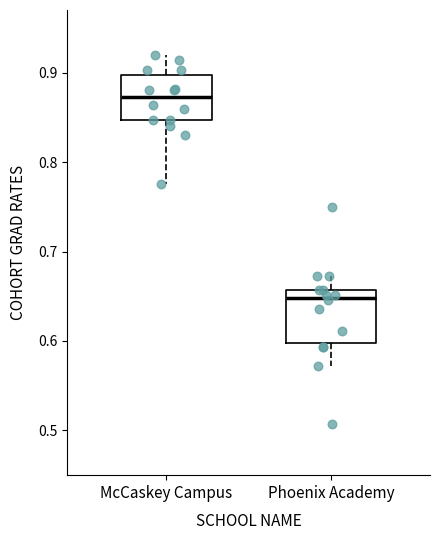

Which box's median line is the highest?

McCaskey Campus